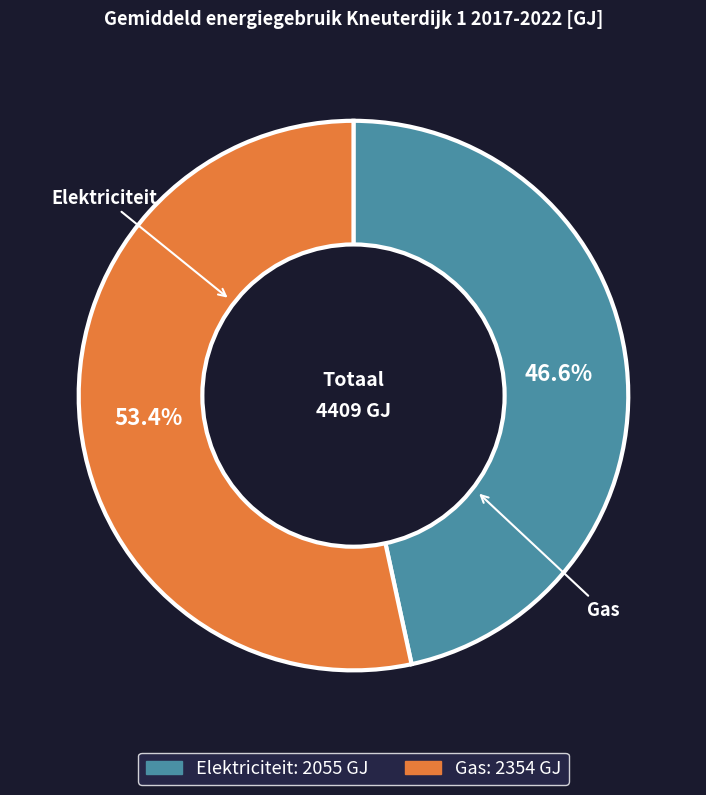

To the nearest percent, what is the combined percentage of Elektriciteit and Gas?

100%